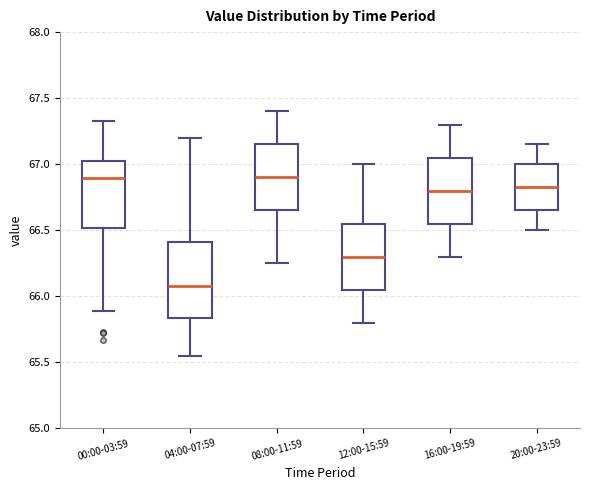

Where does the lower whisker of the box for 16:00-19:59 end on the y-axis? The values are not printed on the chart, so give them approximately, as read against the axis.

66.30